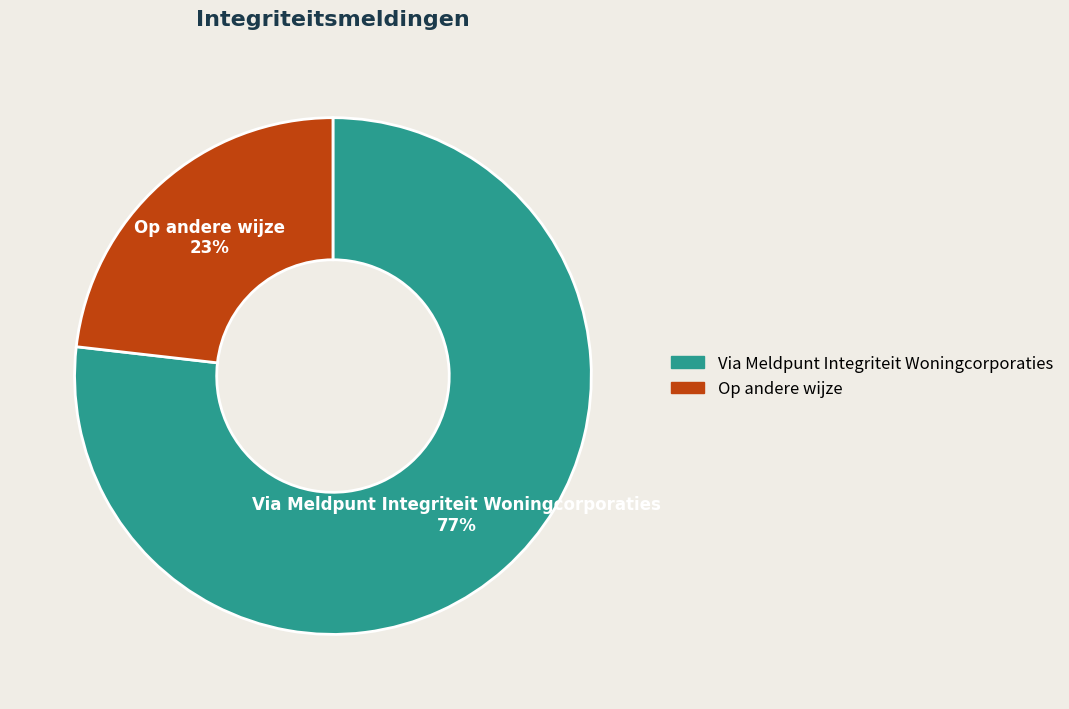

Which slice is the largest?

Via Meldpunt Integriteit Woningcorporaties